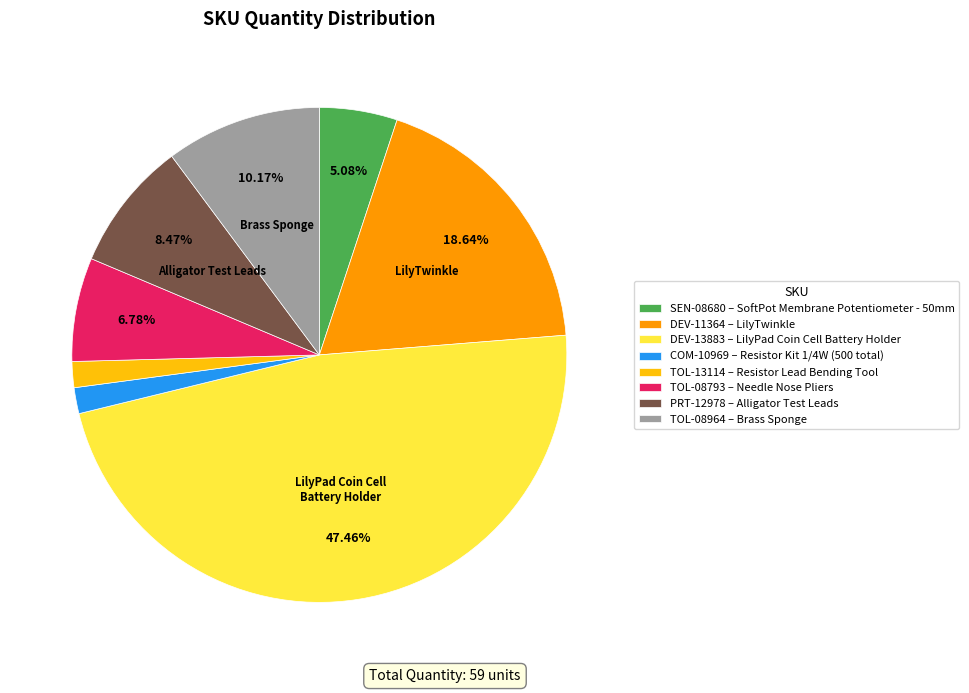

Approximately how many times larger is the value at TOL-08964 – Brass Sponge compared to PRT-12978 – Alligator Test Leads?

1.2